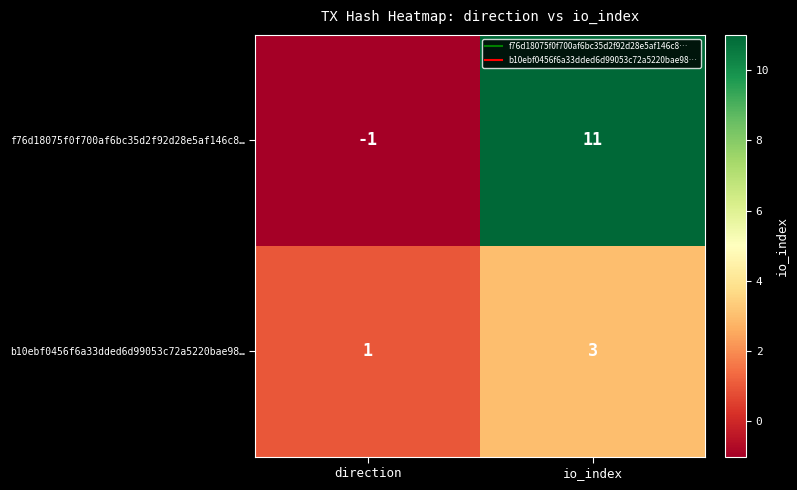

What is the difference between the highest and lowest values at io_index?

8